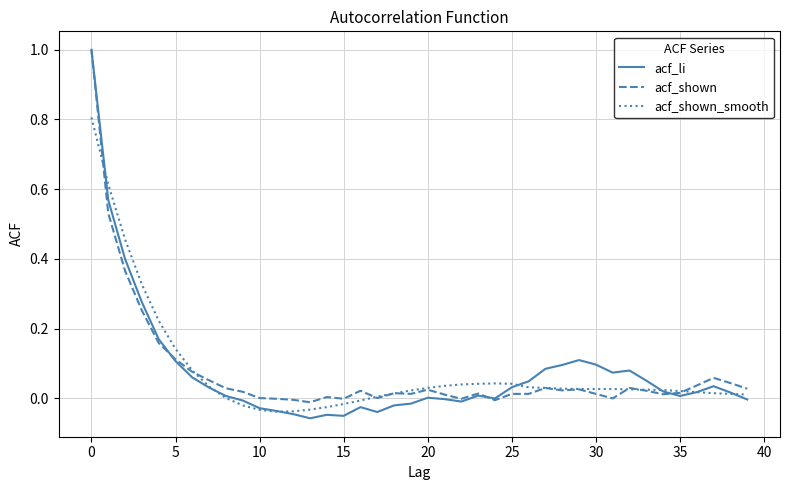

Which series has the largest range (max minus min)?

acf_li